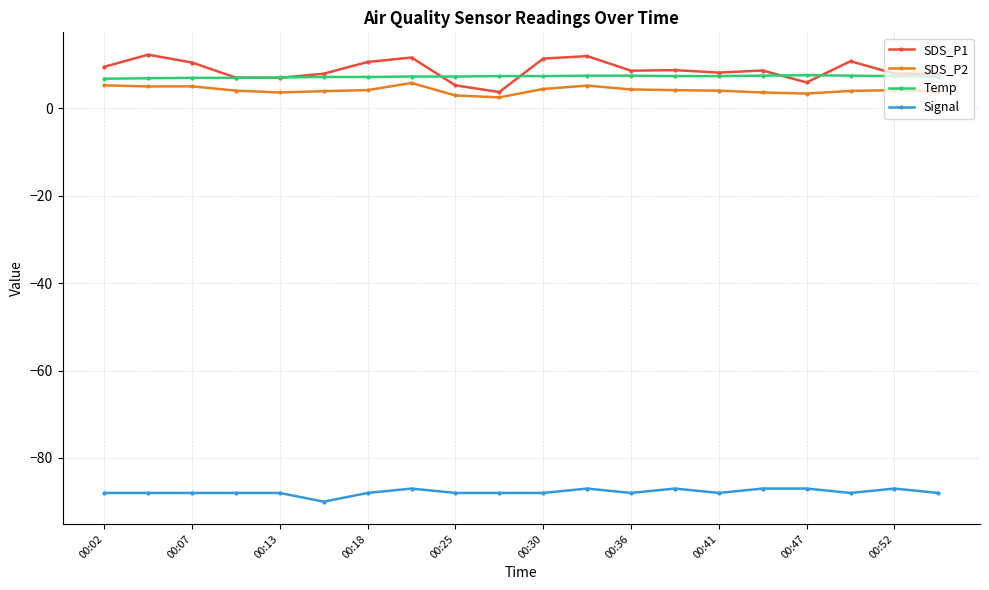

True or false: Signal and SDS_P2 cross at least once.

False